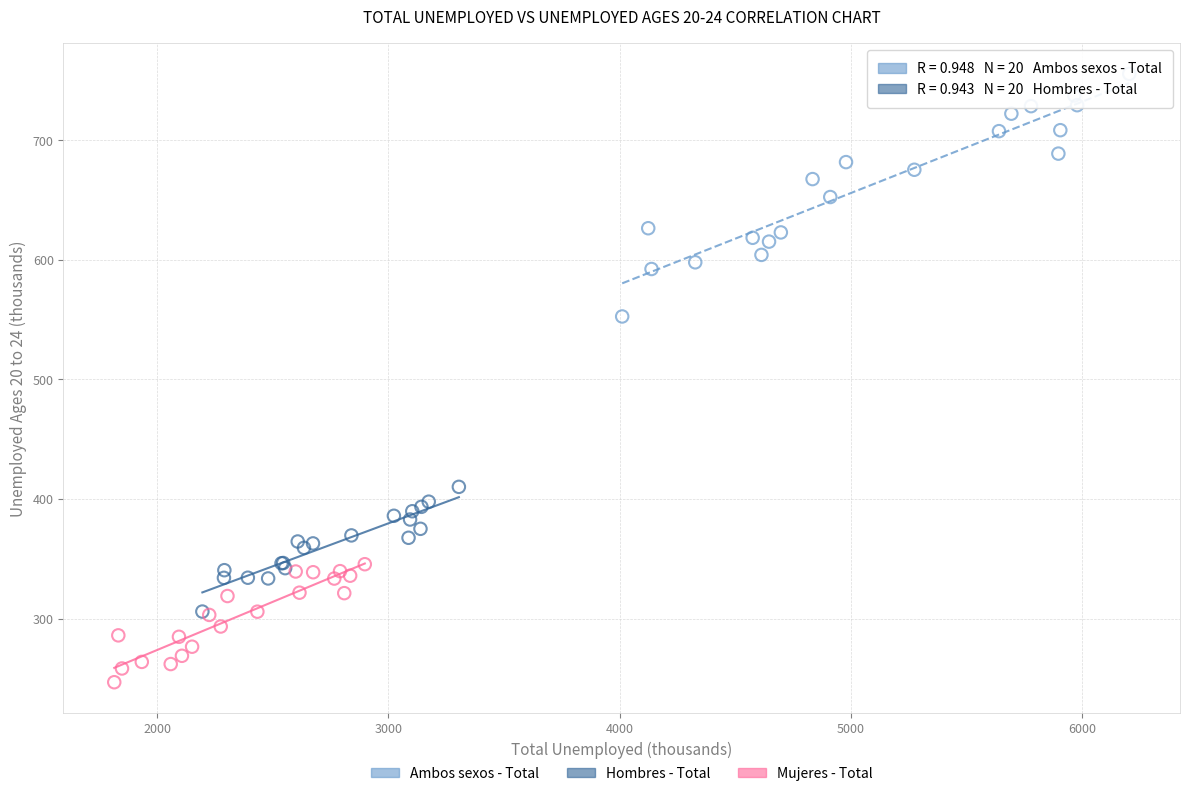

Which series contains the lowest Y value?

Mujeres - Total